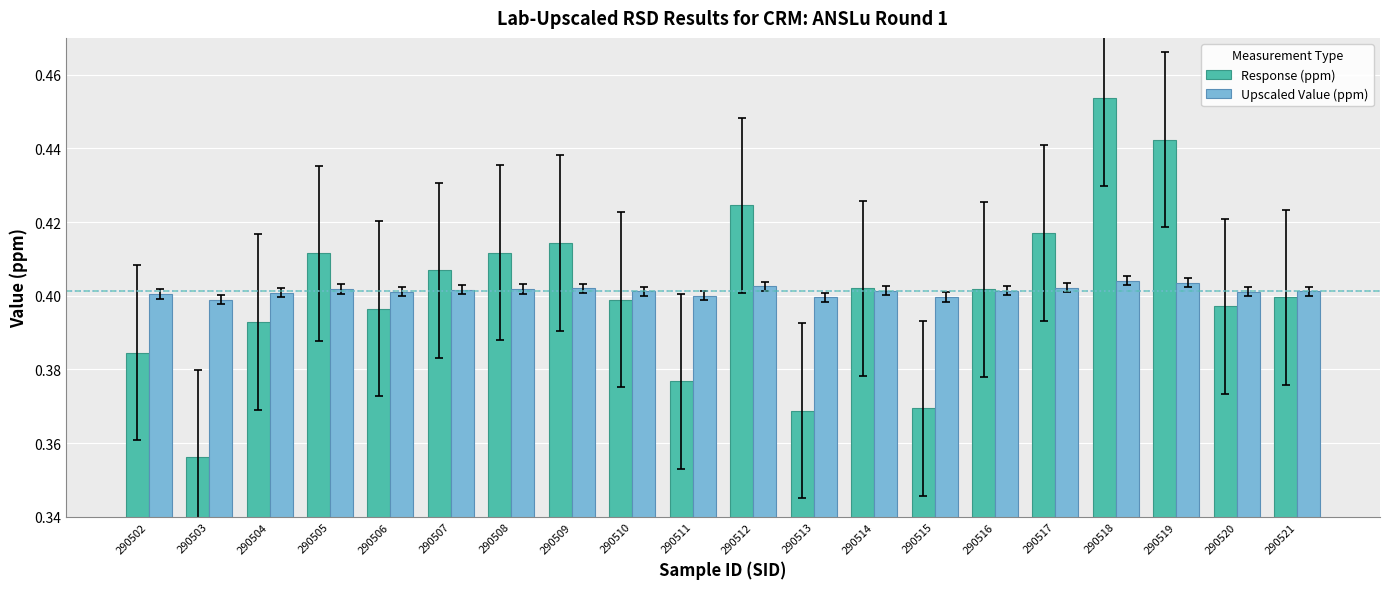

True or false: Upscaled Value (ppm) has a value of 0.3 at 290514.

False